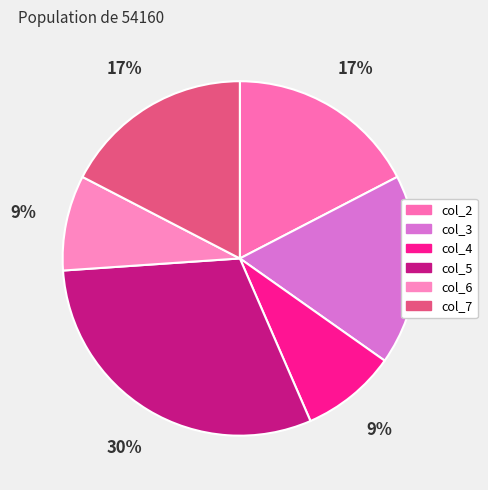

What is the ratio of the value at col_6 to the value at col_5?

0.3